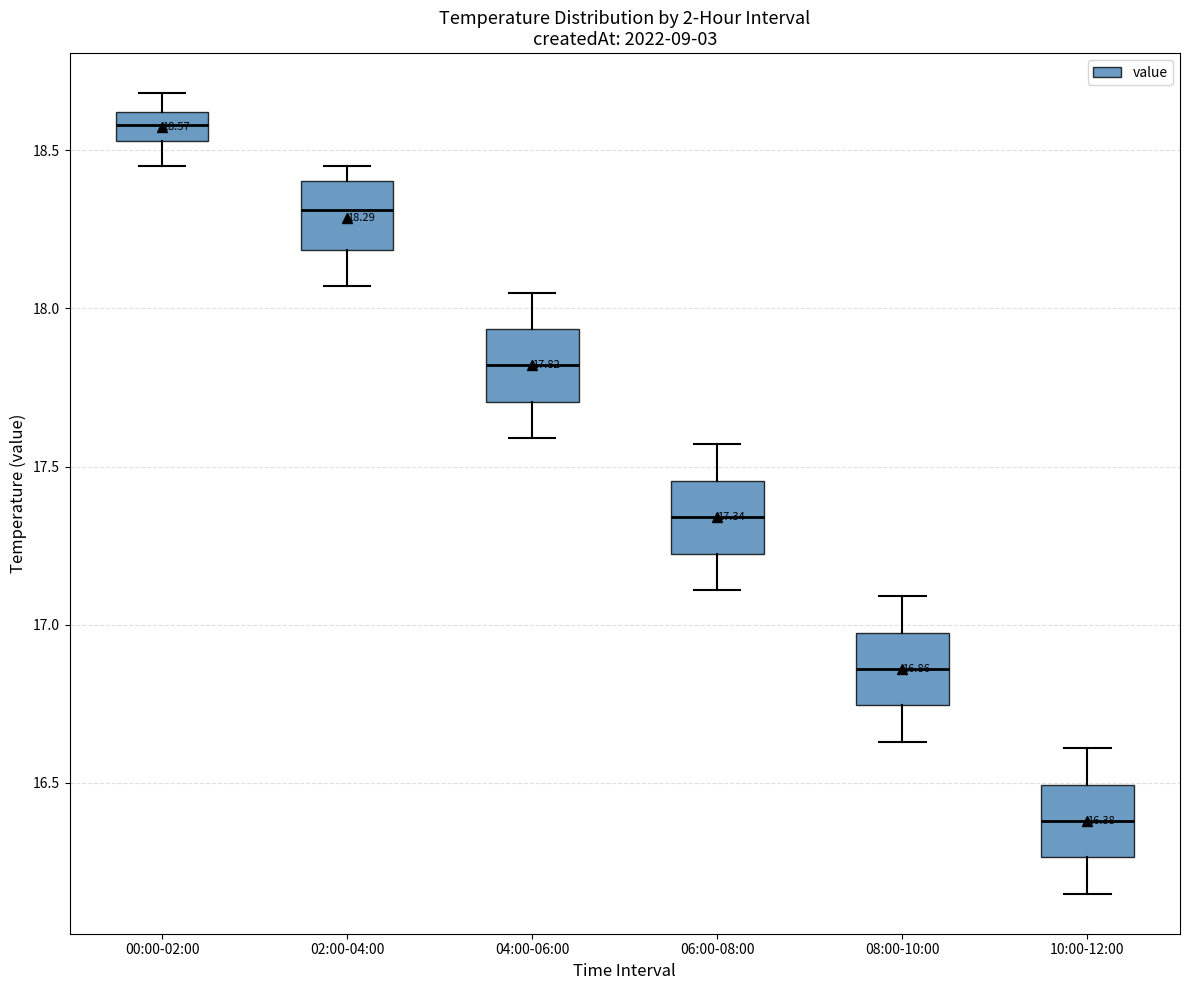

Which box has the lowest median line?

10:00-12:00